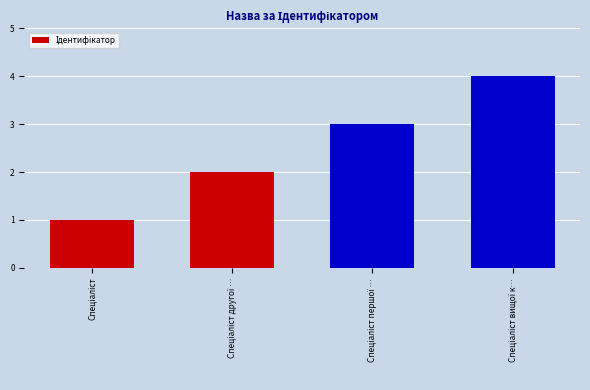

What is the sum of all values?

10